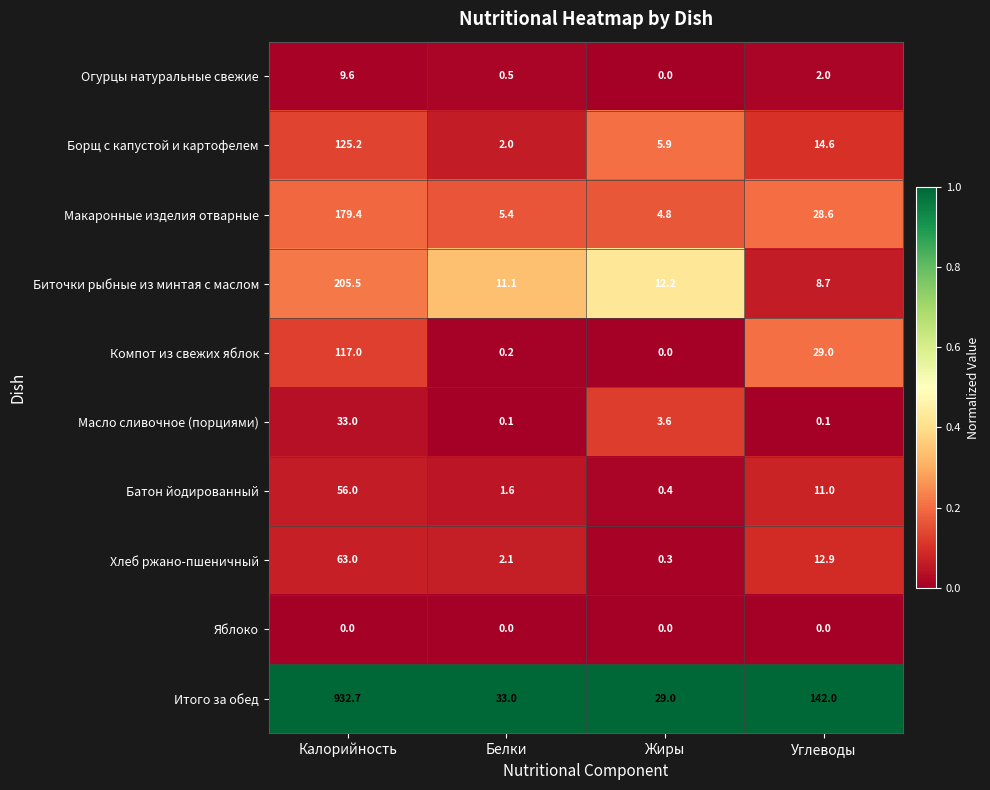

Is it true that Макаронные изделия отварные equals 4.8 at Жиры?

True